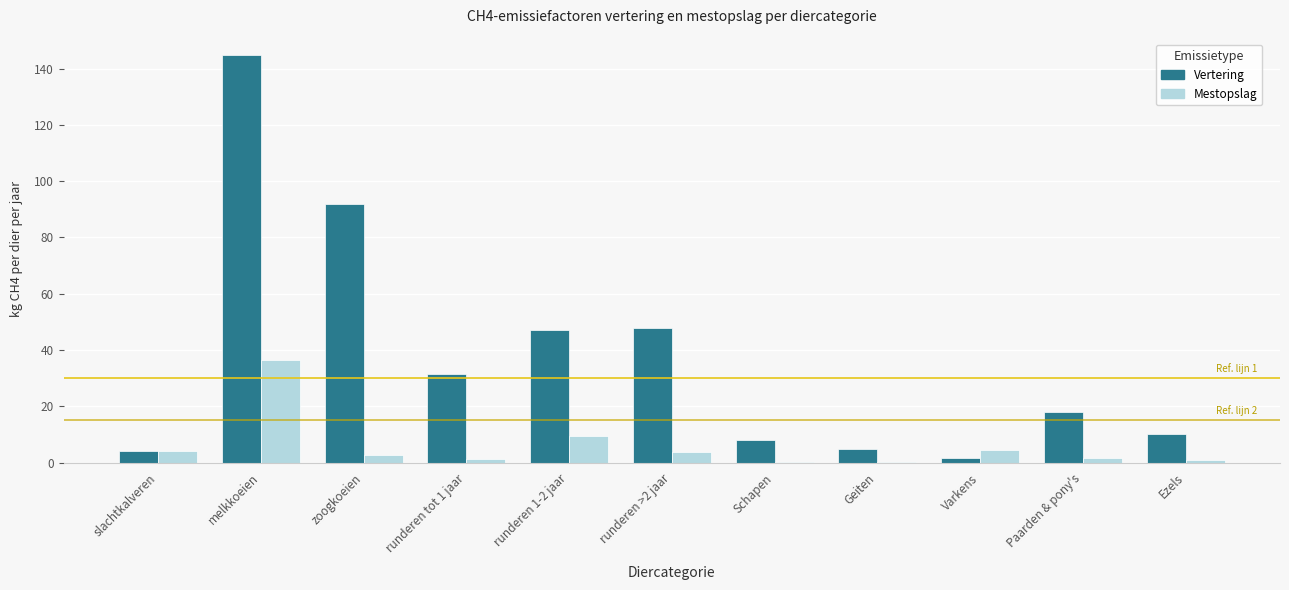

Between Geiten and Paarden & pony's, which series saw the biggest shift?

Vertering